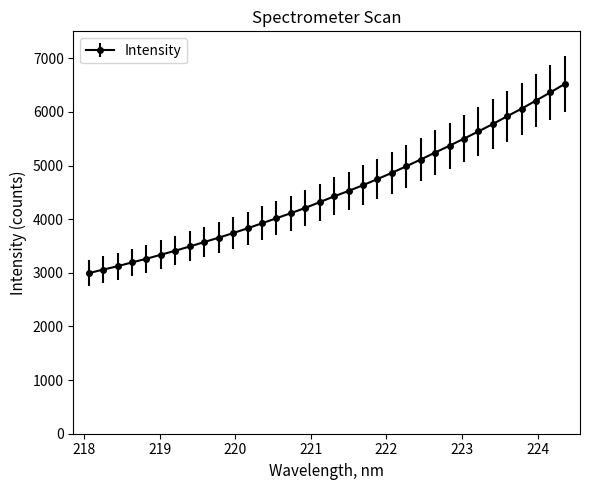

What is the difference between the maximum and minimum values?

3531.1